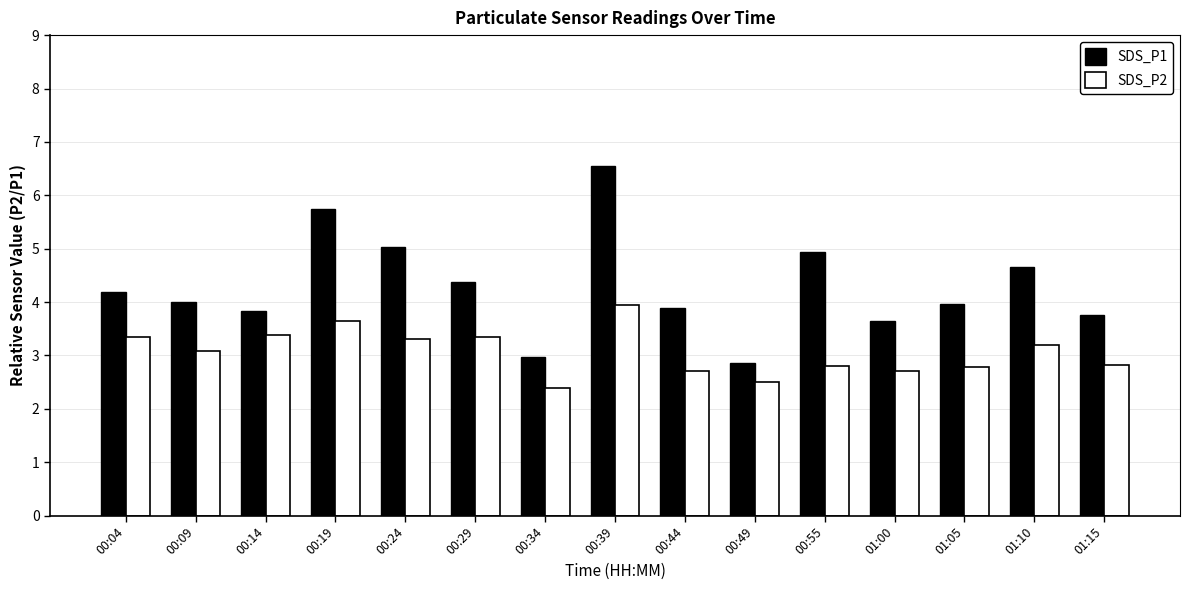

What position from the left is 00:39?

8